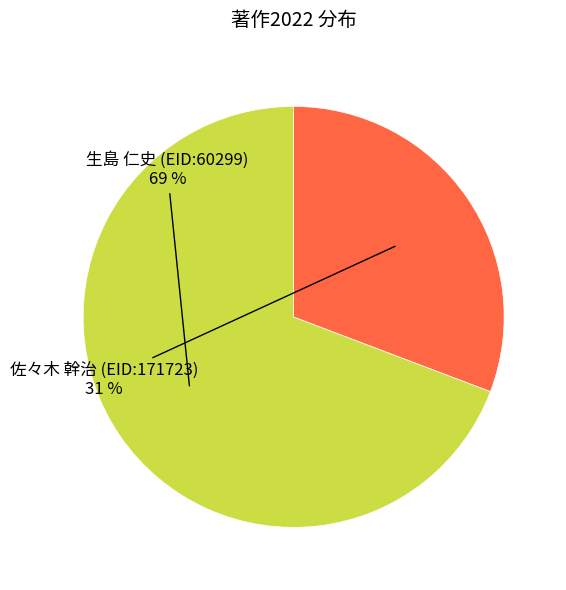

To the nearest percent, what is the difference between the largest and smallest slice percentages?

38%